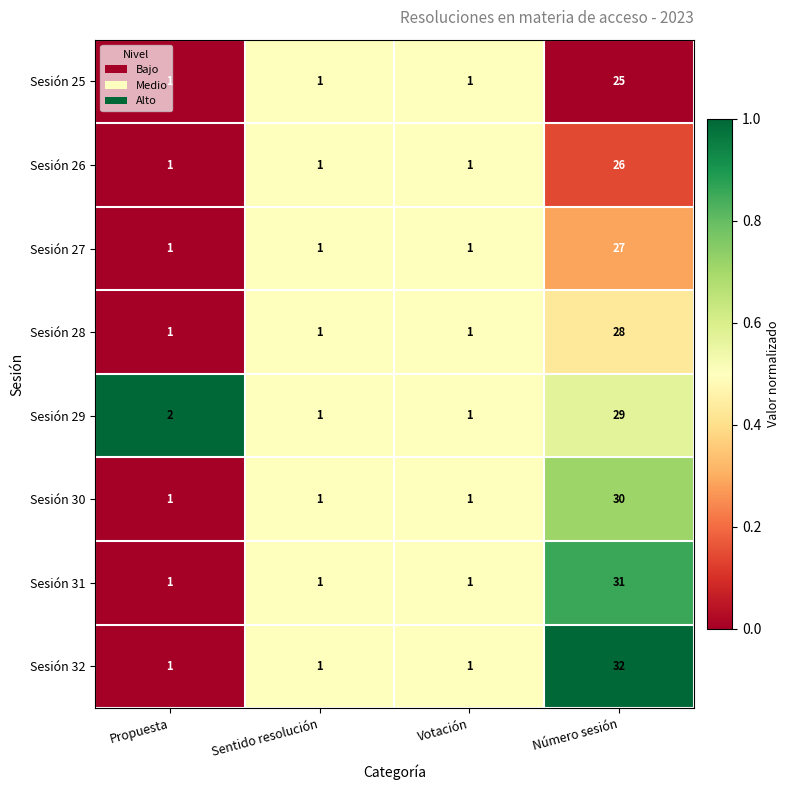

Which series has the largest total across all categories?

Sesión 32